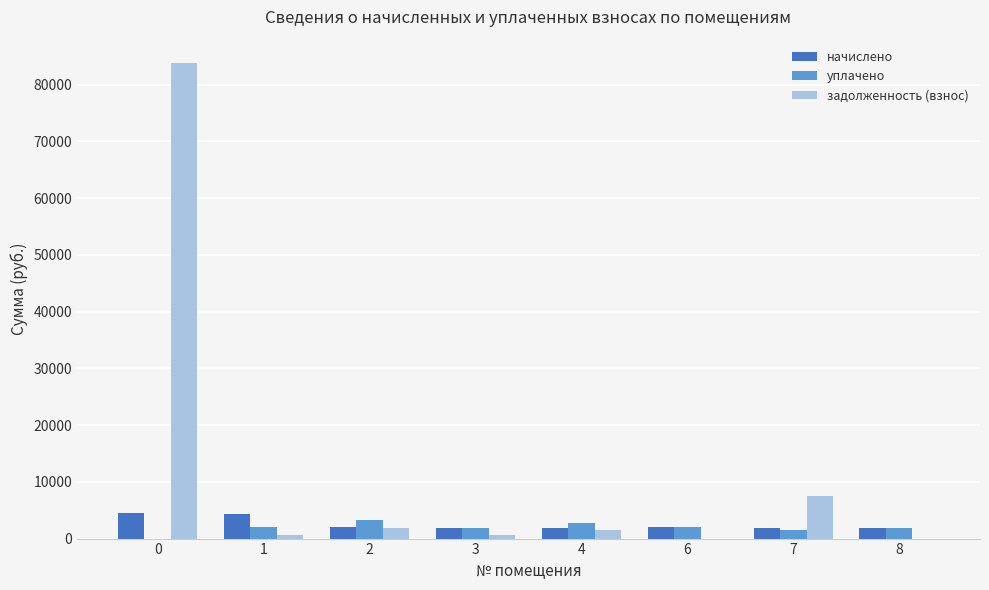

What is the total value across all series at 0?

88182.4